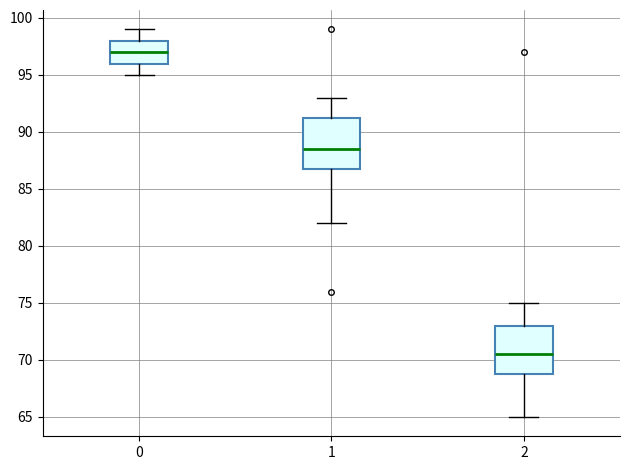

Reading left to right, transcribe this box plot: for each box, give where its median line is, the range the box spans, and where its two whiskers end, as read against the y-axis. The values are not printed on the chart, so give them approximately, as read against the axis.

0: median 97.0, box 96.0 to 98.0, whiskers 95.0 to 99.0
1: median 88.5, box 87.0 to 91.5, whiskers 82.0 to 93.0
2: median 70.5, box 69.0 to 73.0, whiskers 65.0 to 75.0